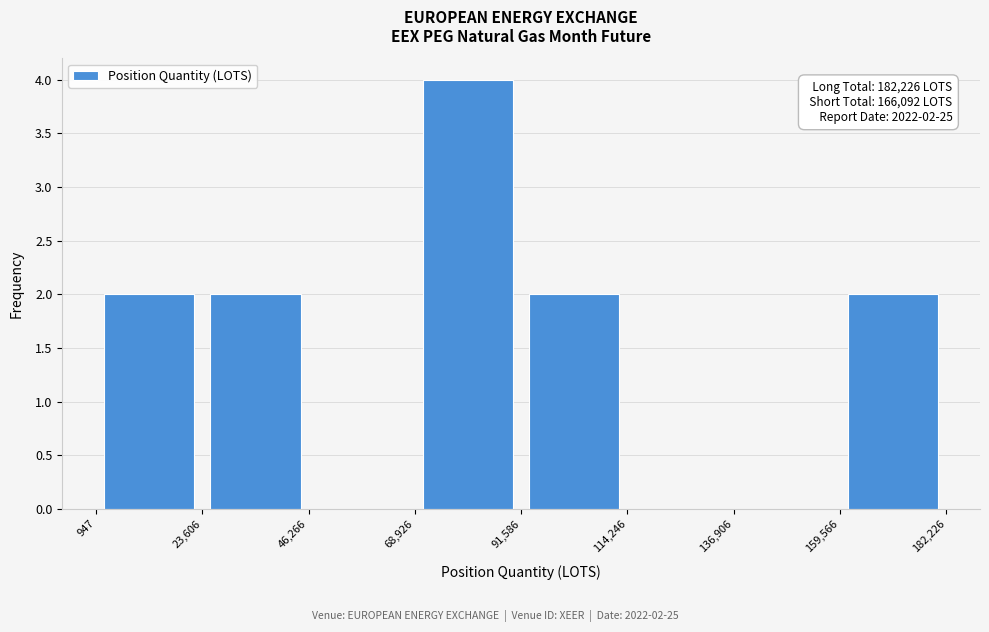

Which range on the x-axis has the tallest bar?

68,926 to 91,586